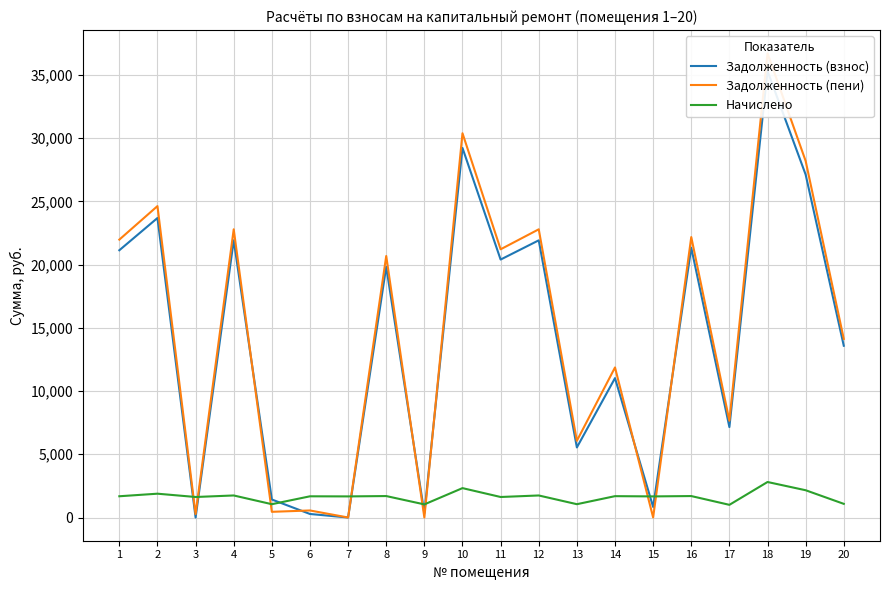

At which category does Задолженность (взнос) reach its first local peak?

2